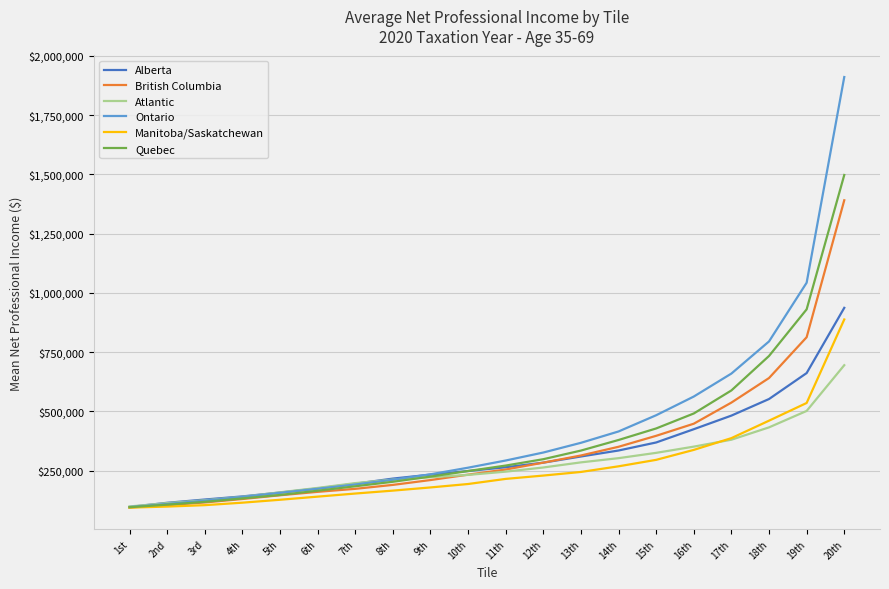

The value of Ontario at 3rd is 35431. True or false?

False